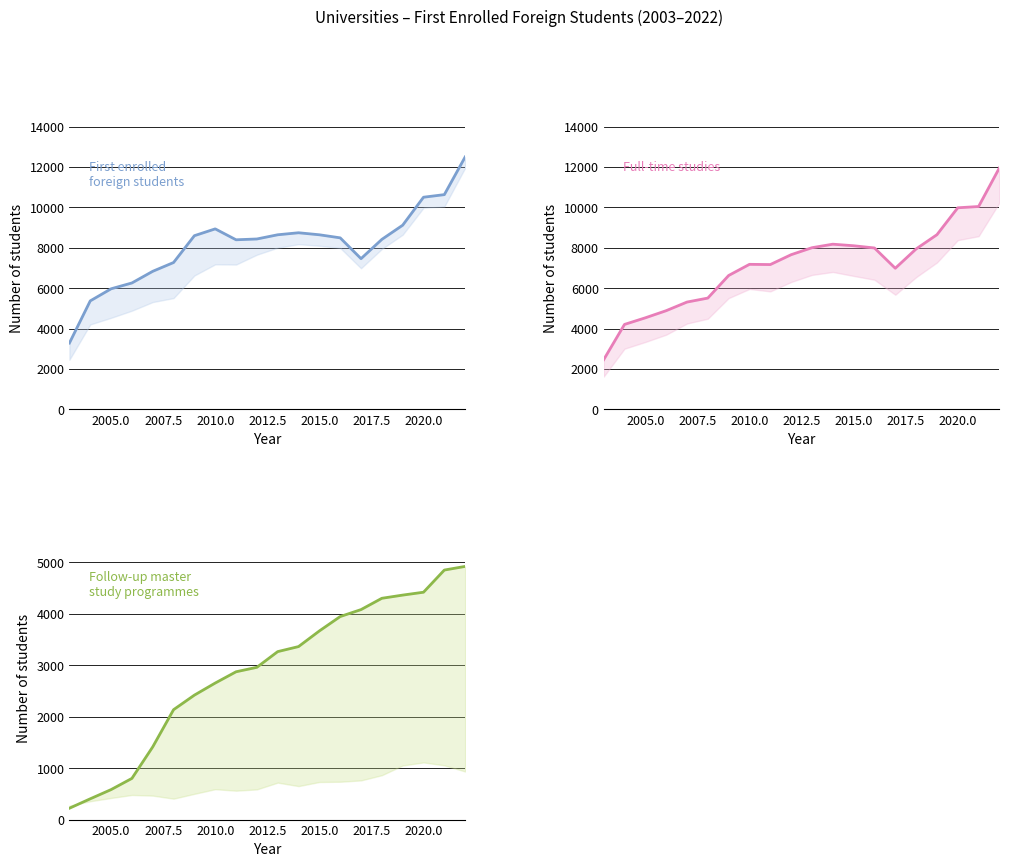

What is the minimum value for Full-time studies?

2462